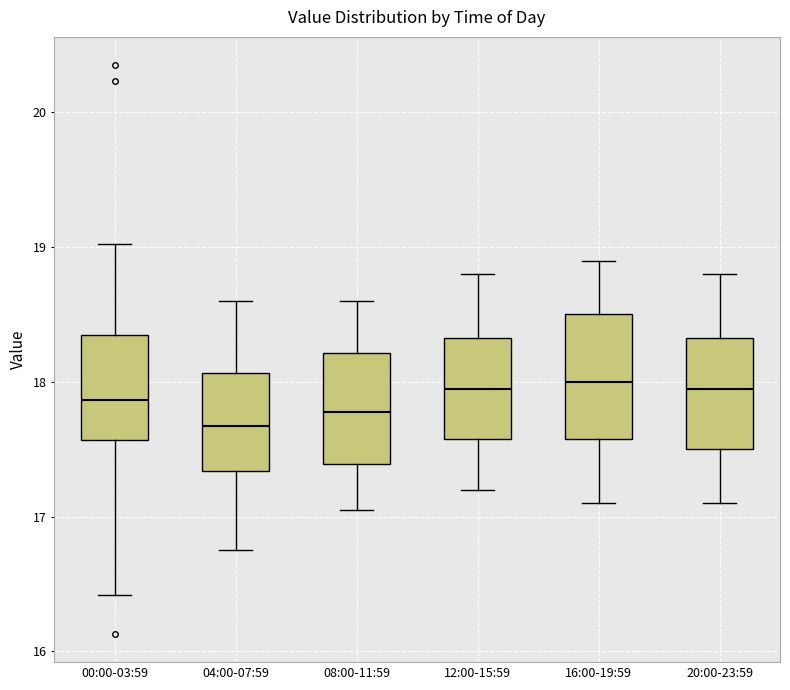

Reading left to right, read every box against the y-axis: the position of its median line, the range the box covers, and the ends of its whiskers. The values are not printed on the chart, so give them approximately, as read against the axis.

00:00-03:59: median 17.9, box 17.6 to 18.3, whiskers 16.4 to 19.0
04:00-07:59: median 17.7, box 17.3 to 18.1, whiskers 16.8 to 18.6
08:00-11:59: median 17.8, box 17.4 to 18.2, whiskers 17.1 to 18.6
12:00-15:59: median 18.0, box 17.6 to 18.3, whiskers 17.2 to 18.8
16:00-19:59: median 18.0, box 17.6 to 18.5, whiskers 17.1 to 18.9
20:00-23:59: median 18.0, box 17.5 to 18.3, whiskers 17.1 to 18.8